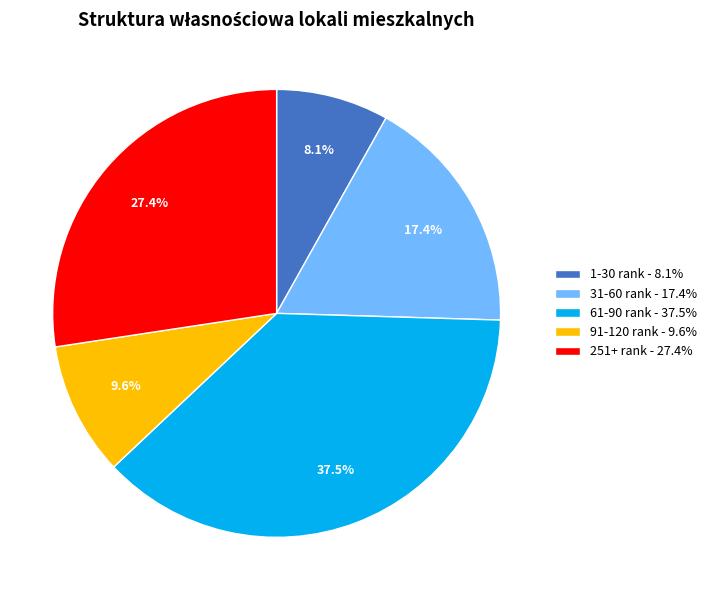

Count the number of slices in the pie.

5